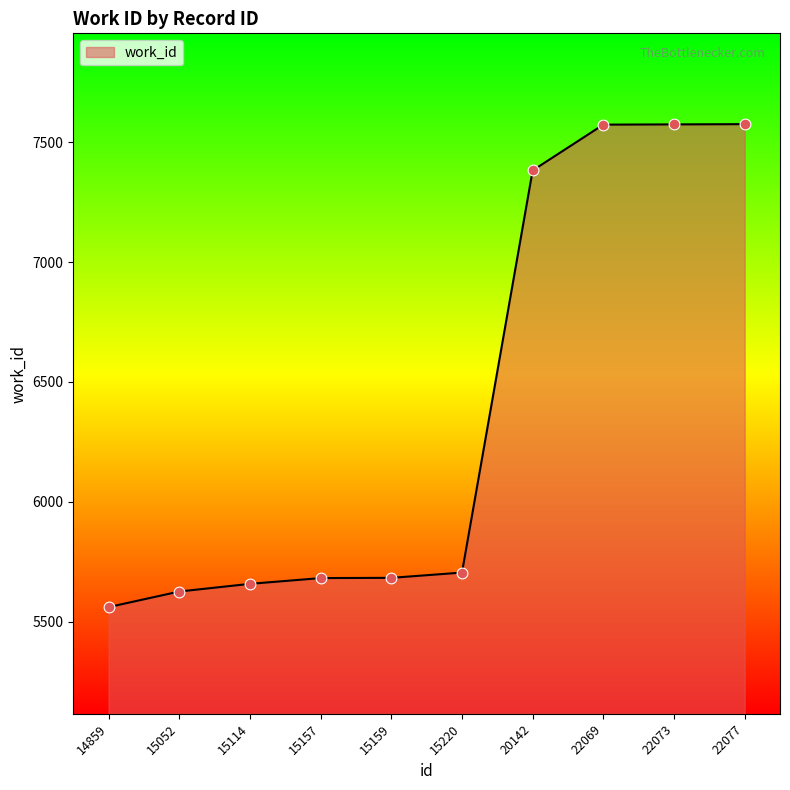

What is the change in value from 20142 to 22073?

+192